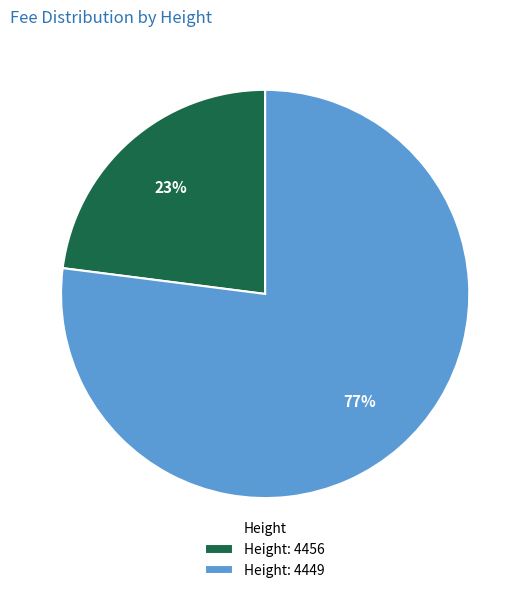

Rank the categories by value from lowest to highest.

Height: 4456, Height: 4449